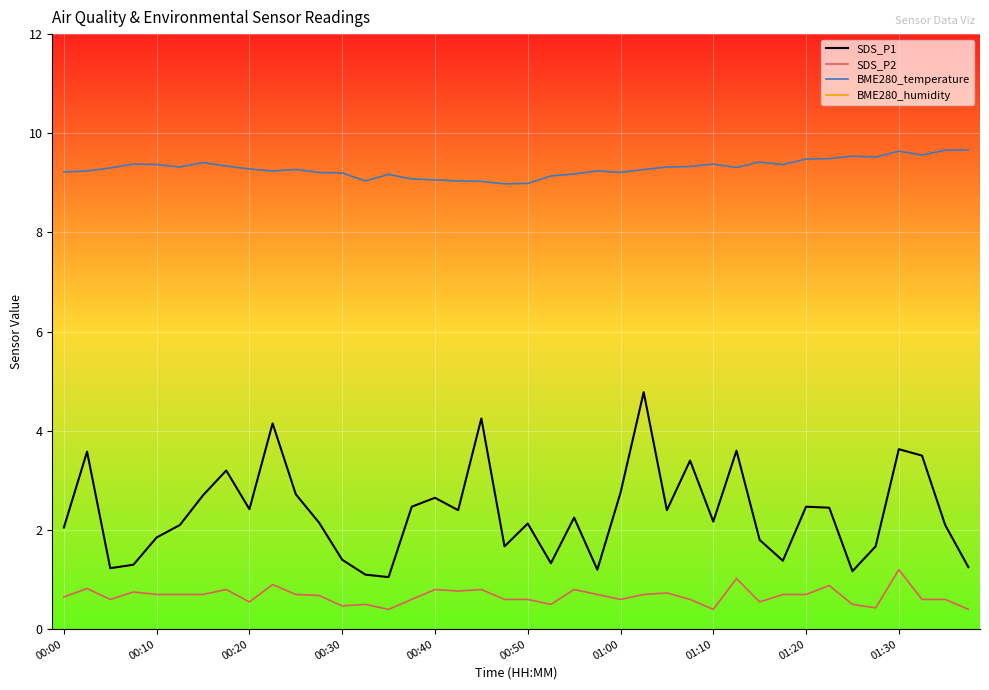

Is it true that BME280_temperature equals 9.6 at 01:30?

True